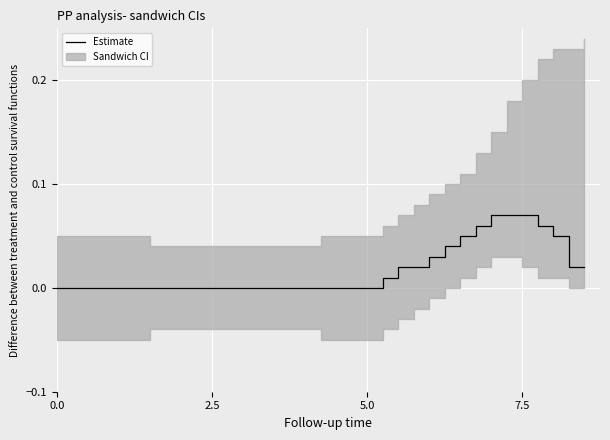

What is the sum of all values?

0.6